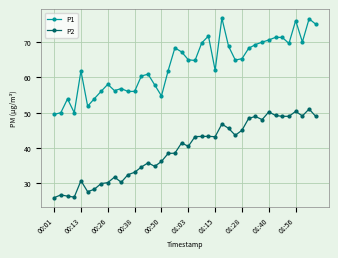

What is the sum of all P2 values?

1576.0